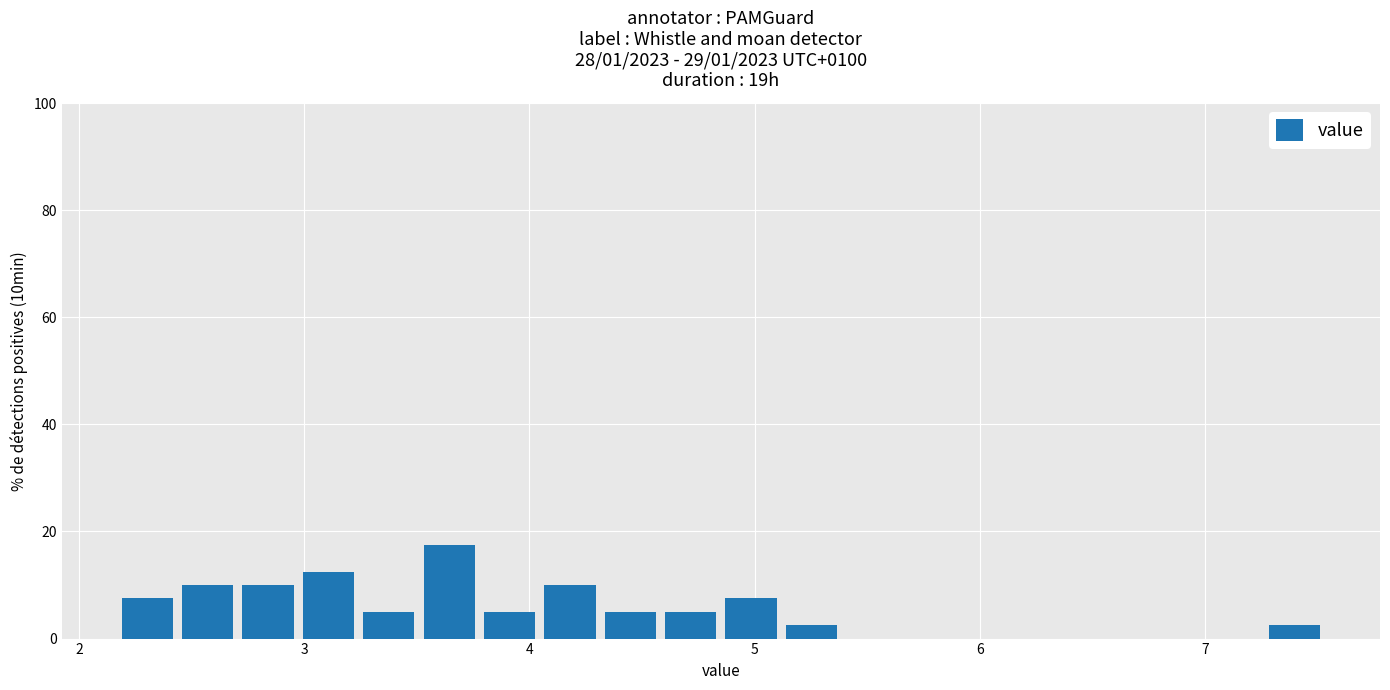

Around what value on the x-axis is the tallest bar? Give the approximate position of its centre, as read against the axis.

3.6